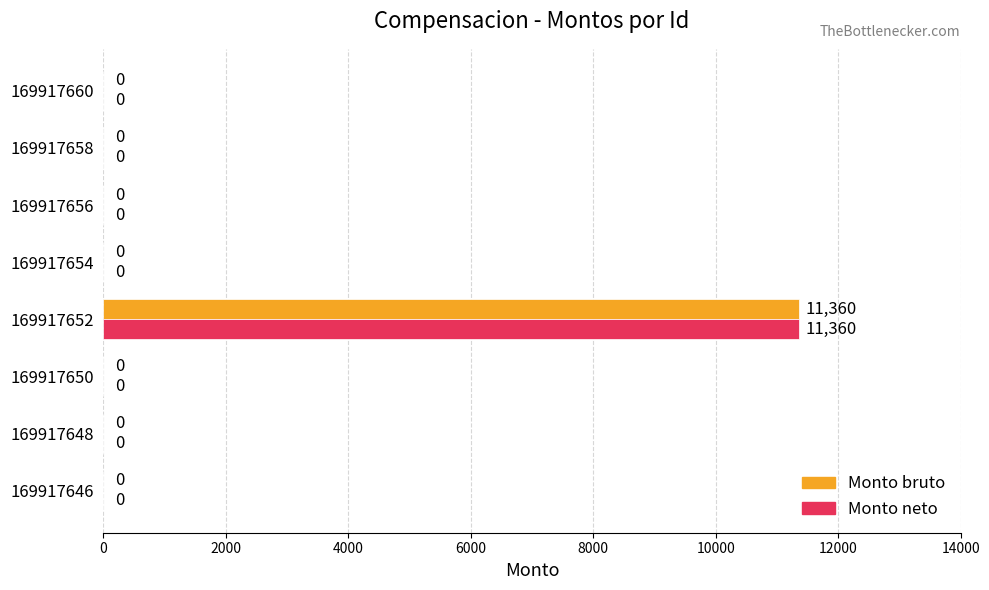

Which category has the highest value in the Monto neto series?

169917652